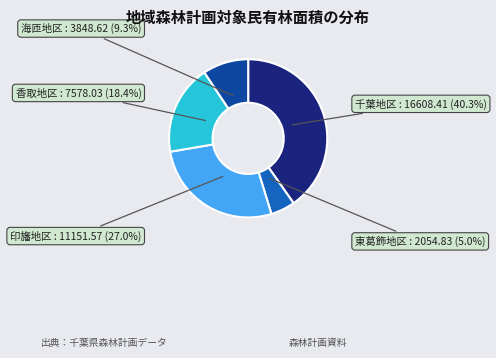

To the nearest percent, what is the average slice percentage?

20%